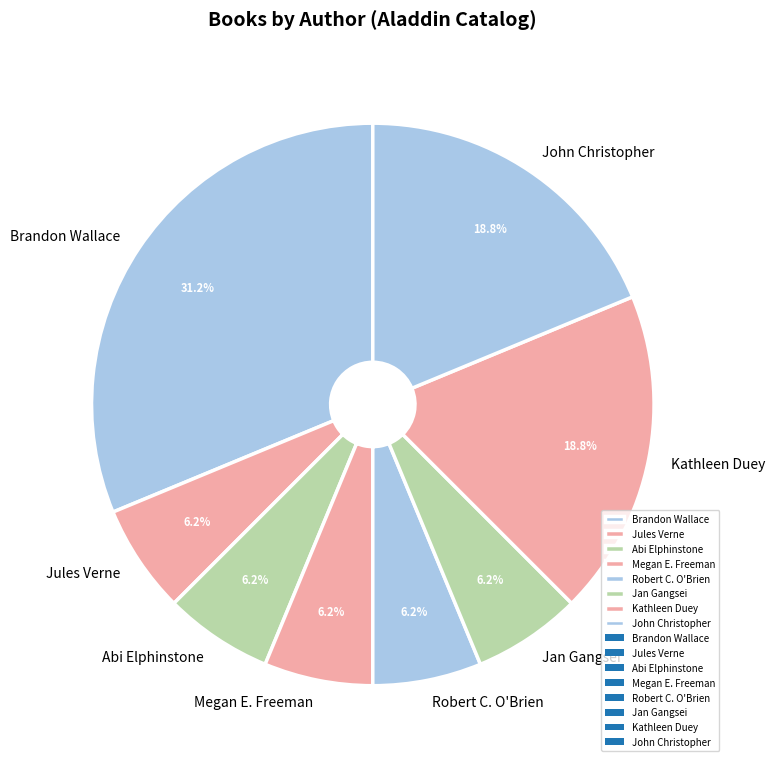

Which slice is the largest?

Brandon Wallace